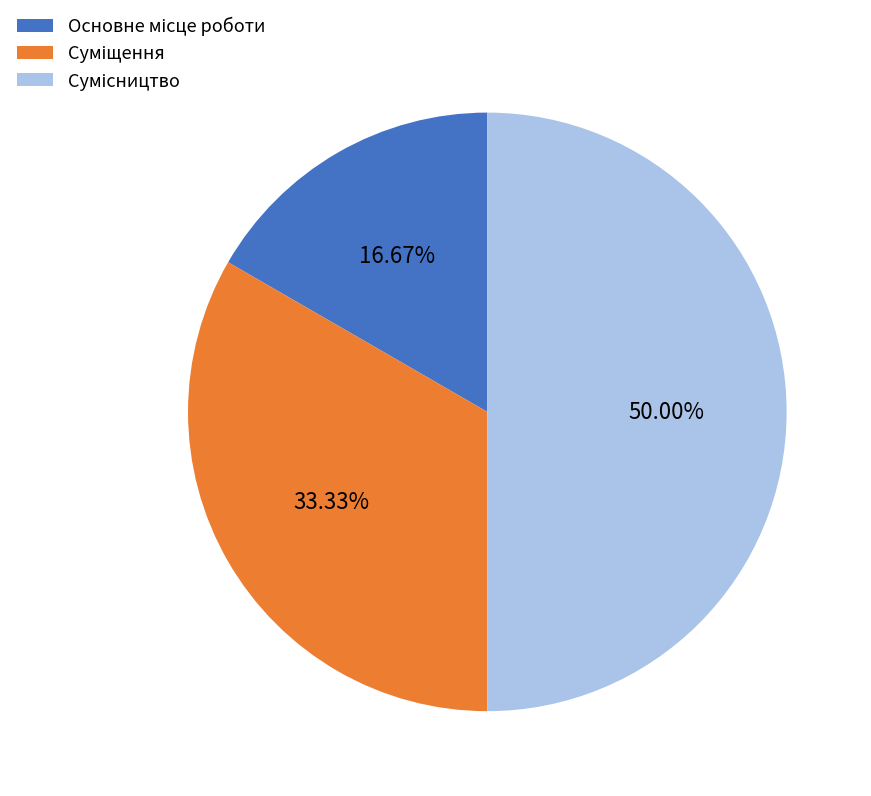

How many slices are in this pie chart?

3